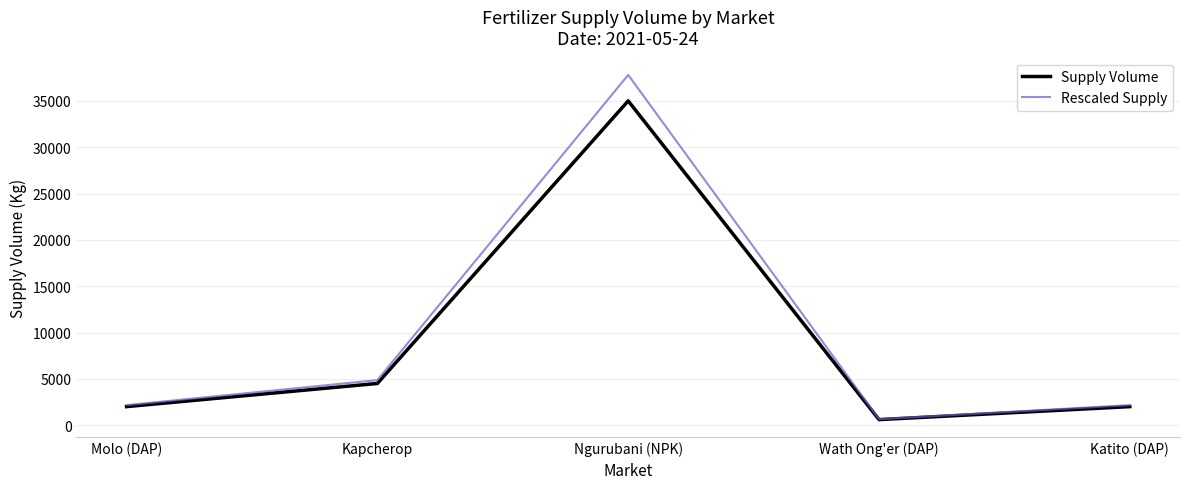

Reading left to right, list all the values displayed in this chart.

Supply Volume: Molo (DAP)=2000	Kapcherop=4500	Ngurubani (NPK)=35000	Wath Ong'er (DAP)=600	Katito (DAP)=2000
Rescaled Supply: Molo (DAP)=2160	Kapcherop=4860	Ngurubani (NPK)=37800	Wath Ong'er (DAP)=648	Katito (DAP)=2160